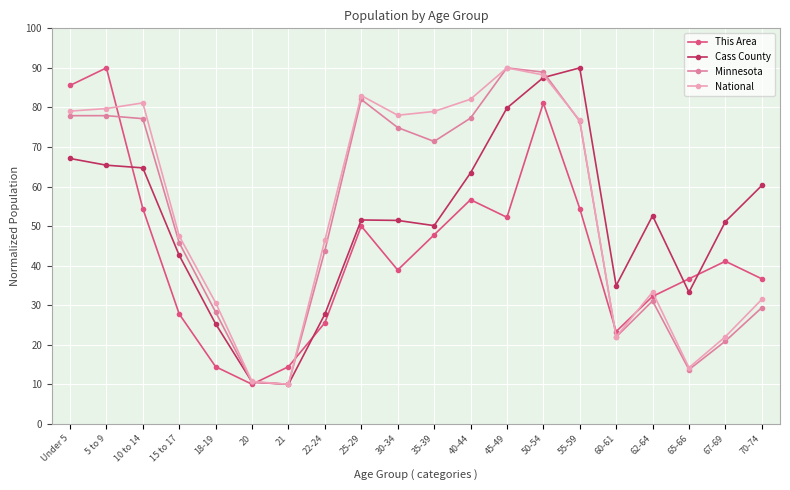

What is the maximum value for Cass County?

90.0